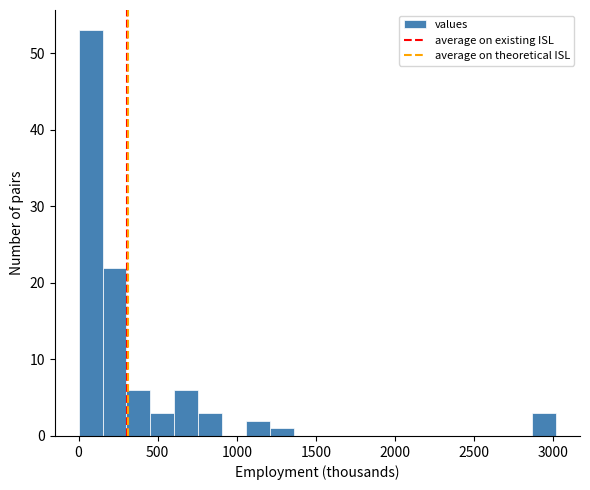

Around what value on the x-axis is the tallest bar? Give the approximate position of its centre, as read against the axis.

100